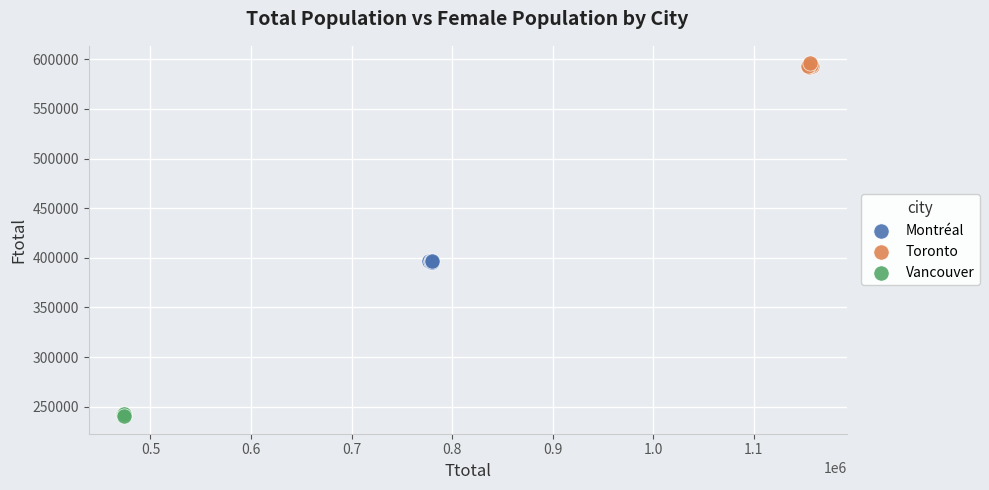

Which series contains the highest Y value?

Toronto